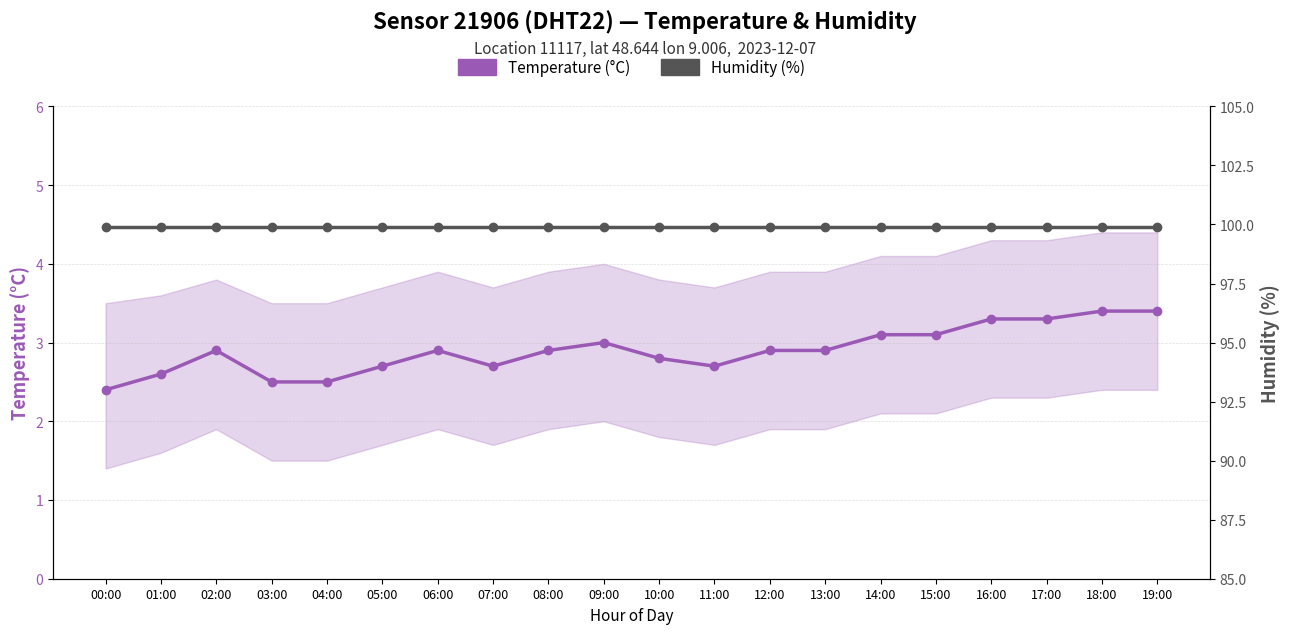

How many categories are shown in the chart?

20